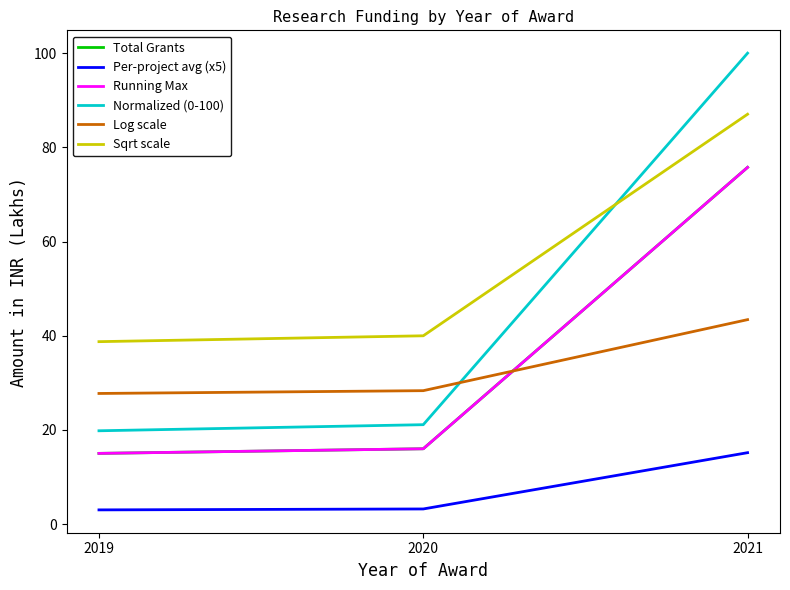

What is the difference between the maximum and minimum values in the Log scale series?

15.7